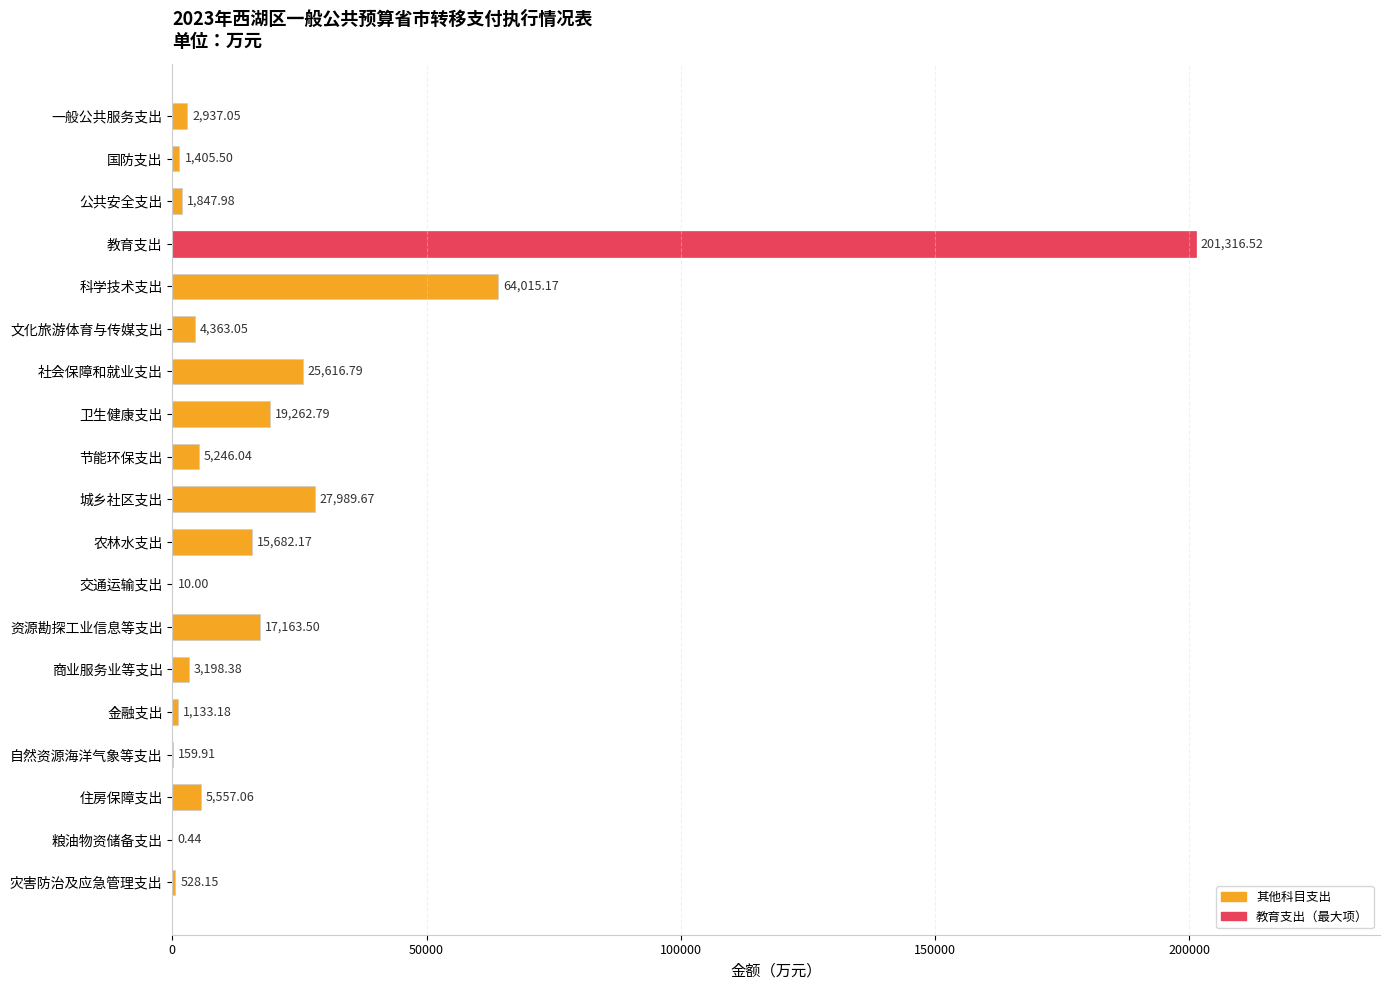

Where is the data nearest to the value 100658?

科学技术支出